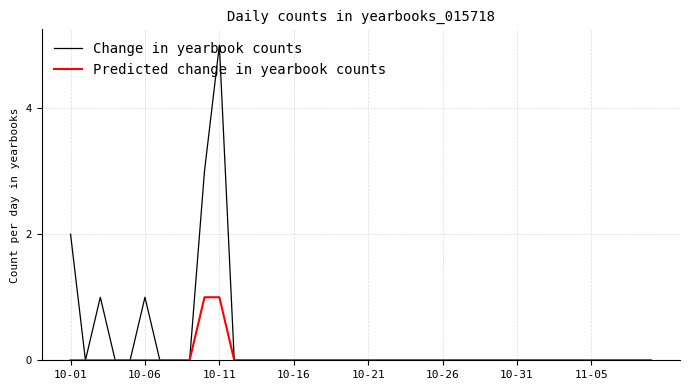

Rank the series by their maximum value, from highest to lowest.

Change in yearbook counts, Predicted change in yearbook counts